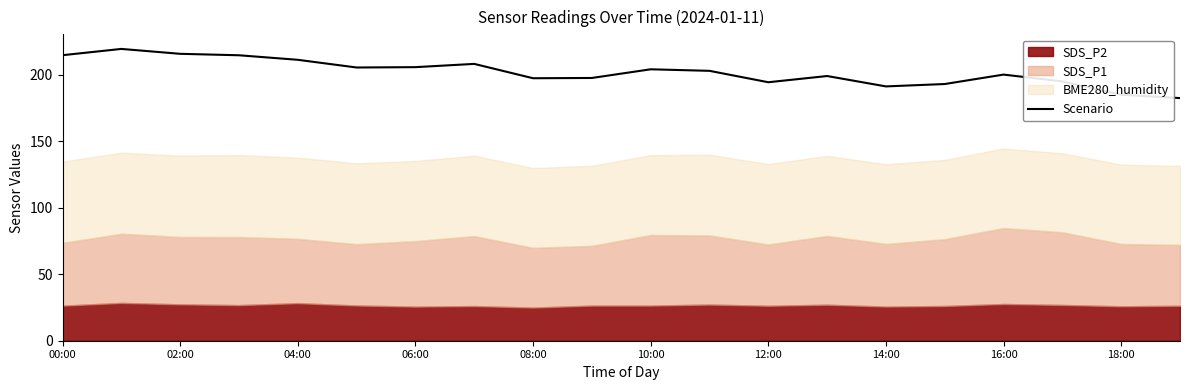

Is it true that Scenario equals 214.6 at 00:00?

True